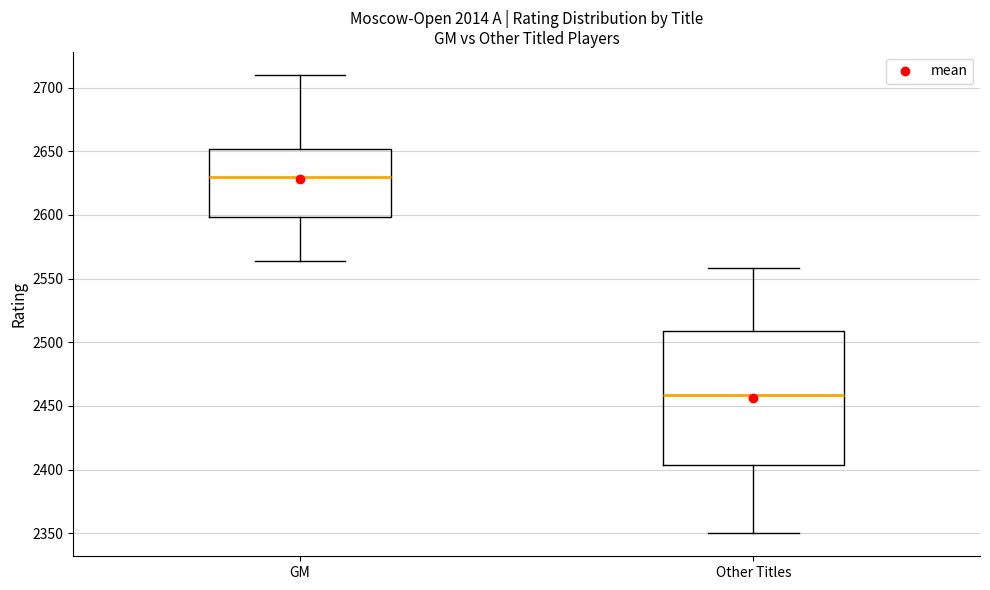

Which box's median line is the highest?

GM